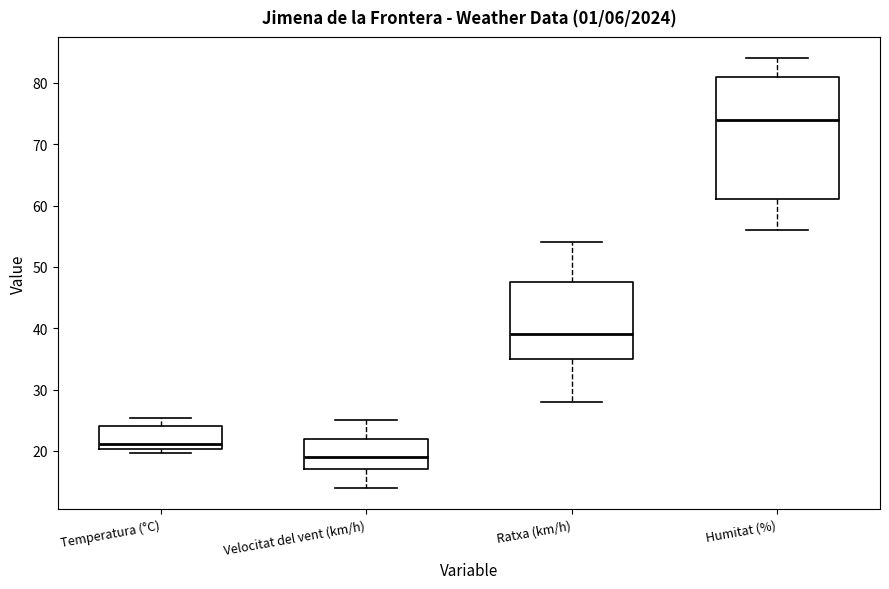

Where does the upper whisker of the box for Temperatura (°C) end on the y-axis? The values are not printed on the chart, so give them approximately, as read against the axis.

25